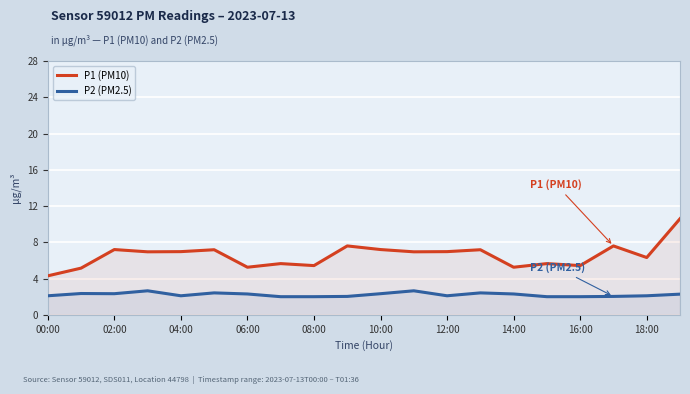

The value of P2 (PM2.5) at 00:00 is 2.1. True or false?

True